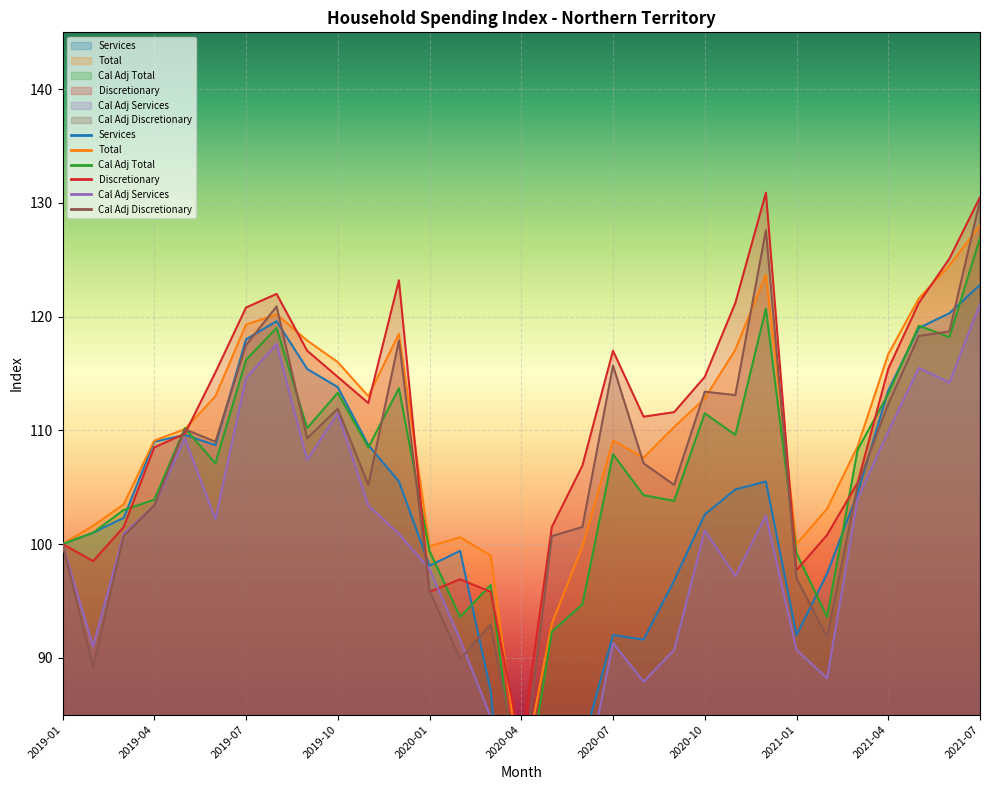

What is the total value across all series at 2020-08?

609.7